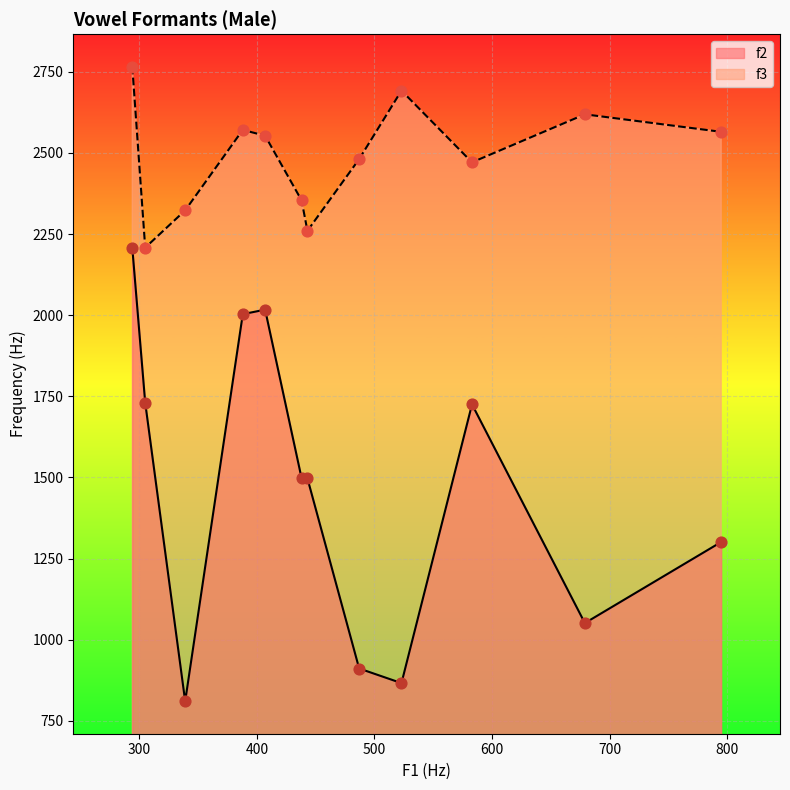

Which series reaches the maximum Y coordinate?

f3